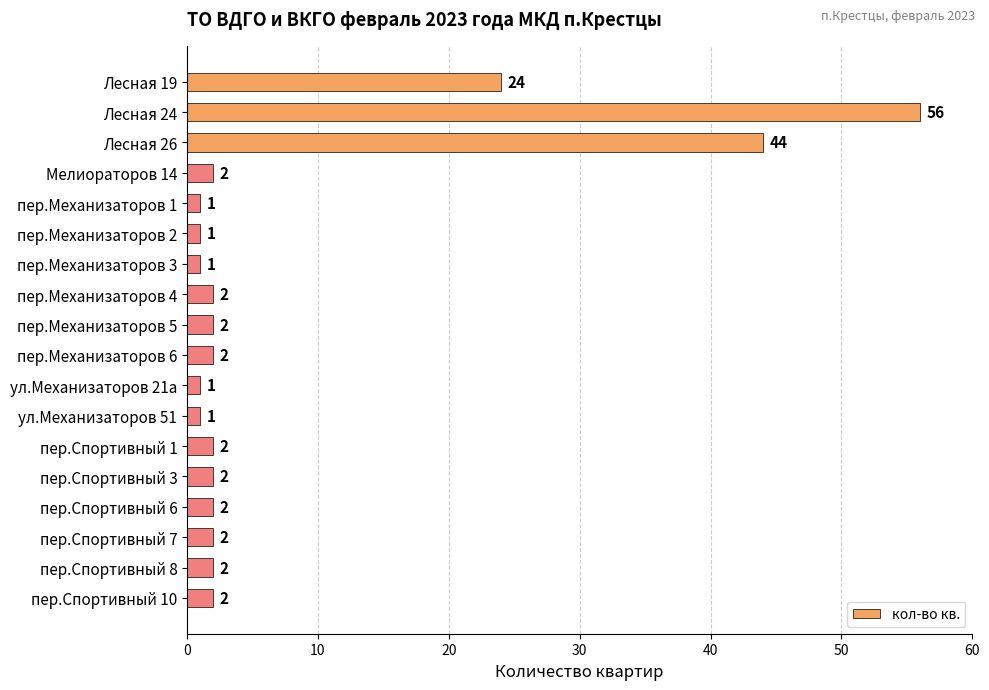

The chart shows a value of 1 at пер.Механизаторов 3. True or false?

True